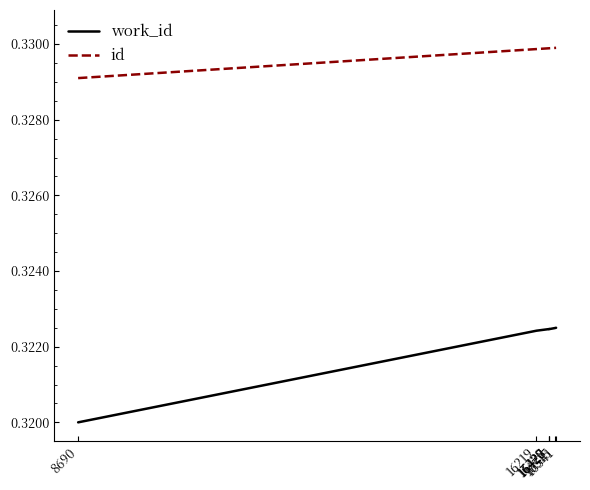

At how many categories does at least one series exceed 0?

7